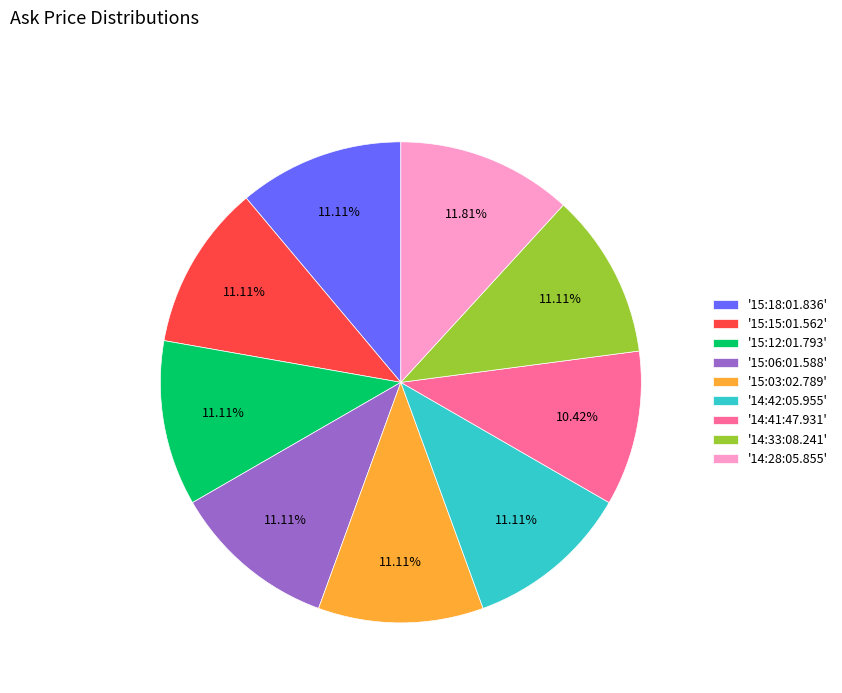

What is the smallest slice in the pie chart?

'14:41:47.931'